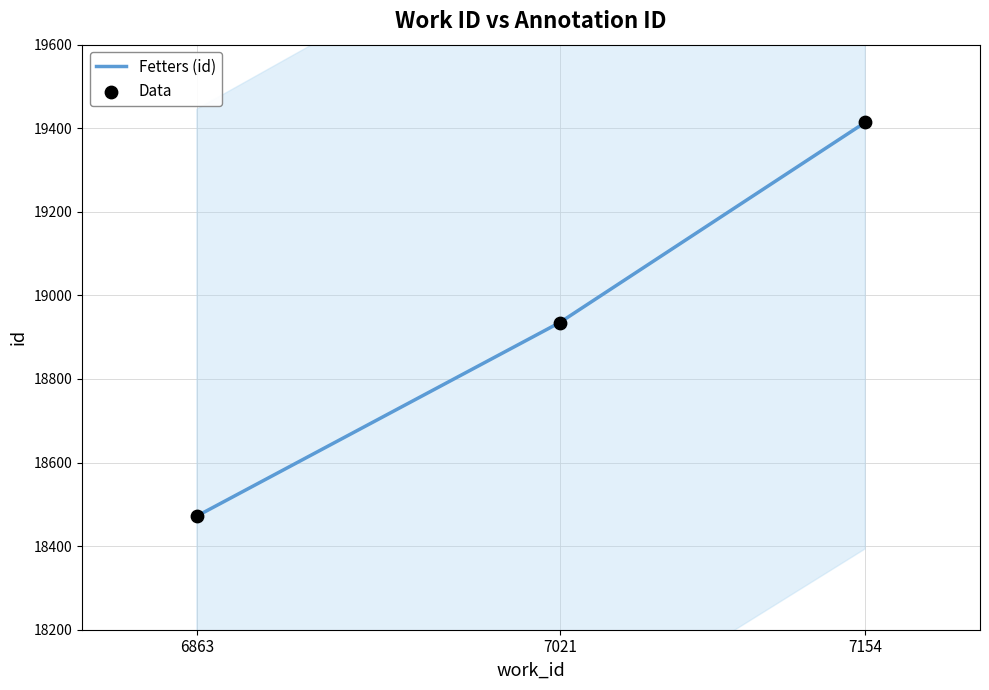

What are all the series names shown in the legend?

Fetters (id), Data